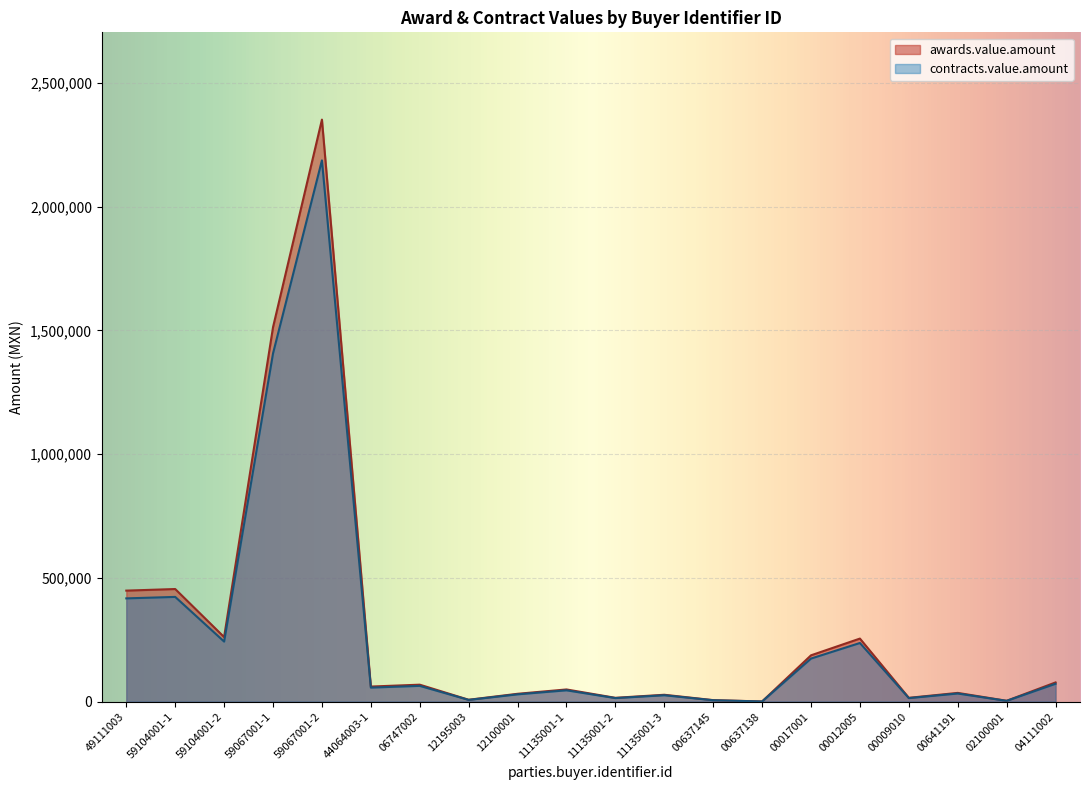

What is the average value of the contracts.value.amount series?

272817.9